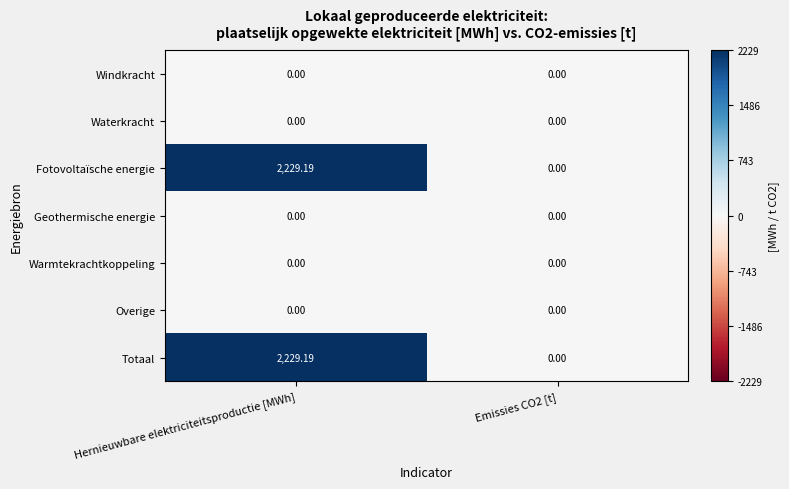

How many categories are shown in the chart?

2